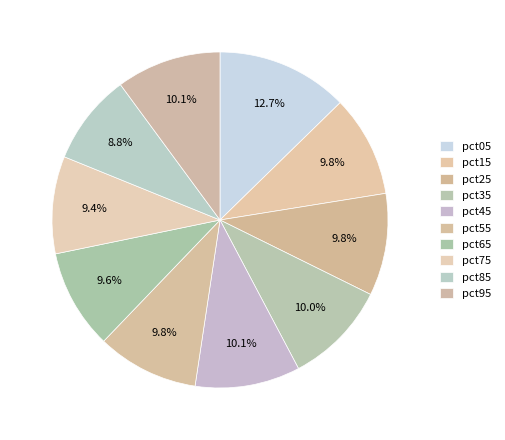

How many slices are in this pie chart?

10